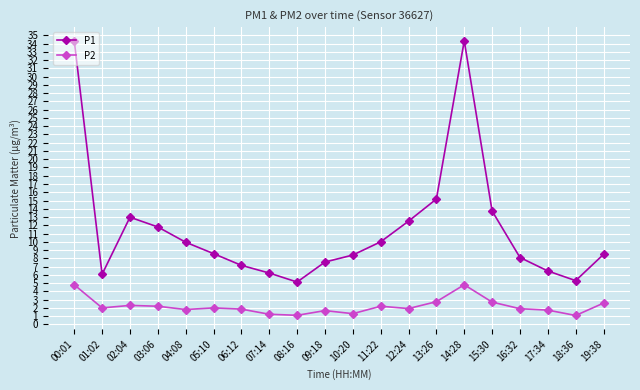

What is the greatest value displayed?

34.3